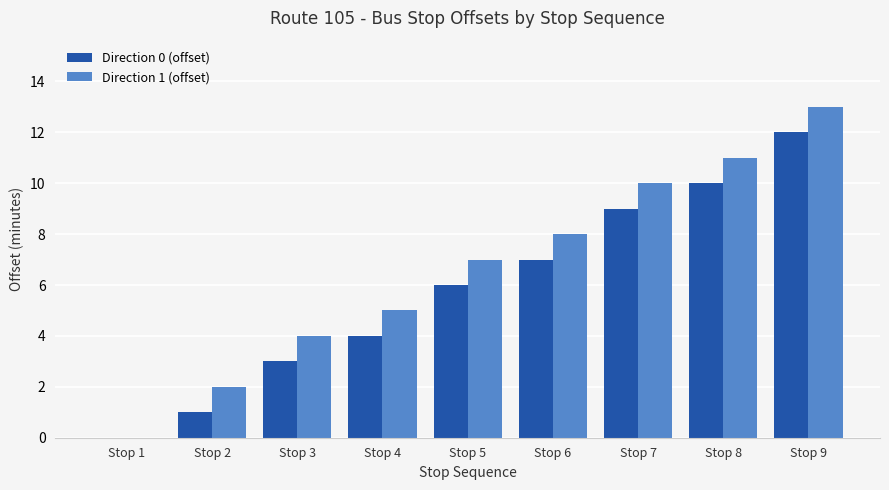

The value of Direction 1 (offset) at Stop 4 is 7. True or false?

False